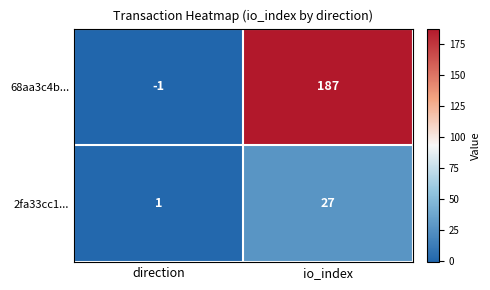

The 2fa33cc1... series shows 27 at io_index. True or false?

True